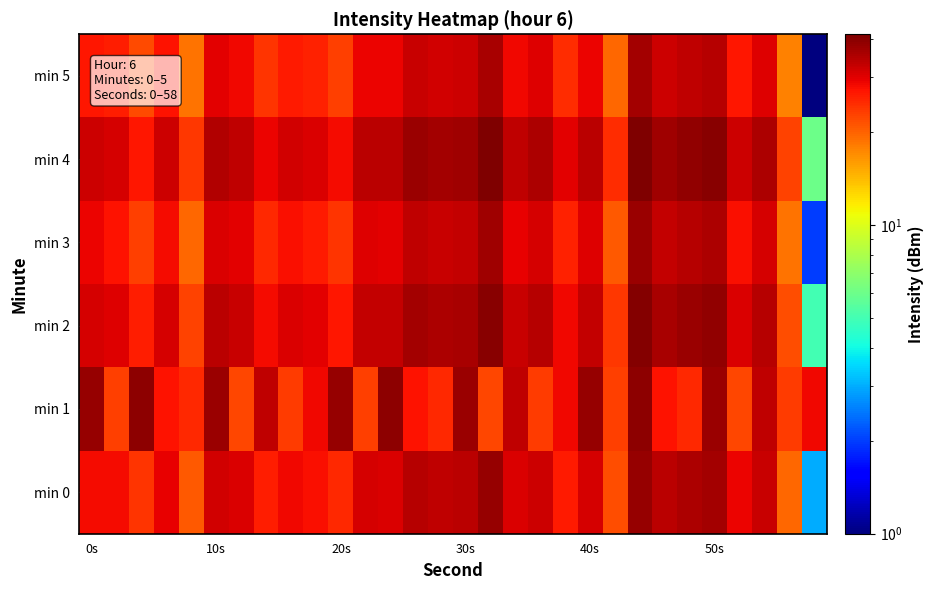

Which category has the lowest value across all series?

29